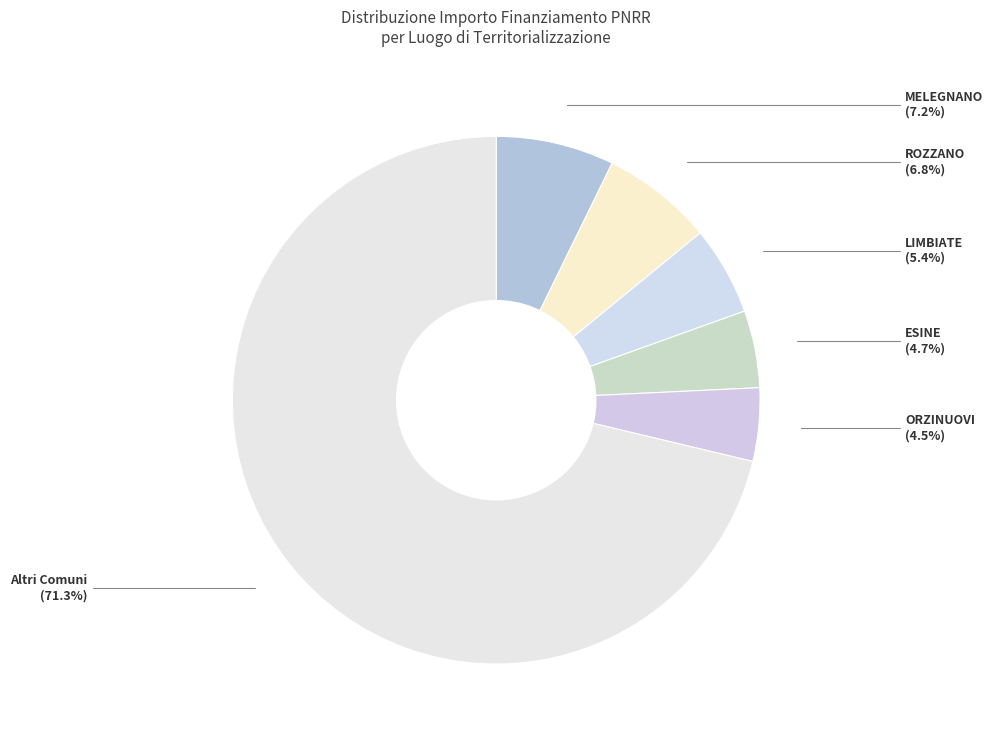

How many segments does this pie chart have?

6